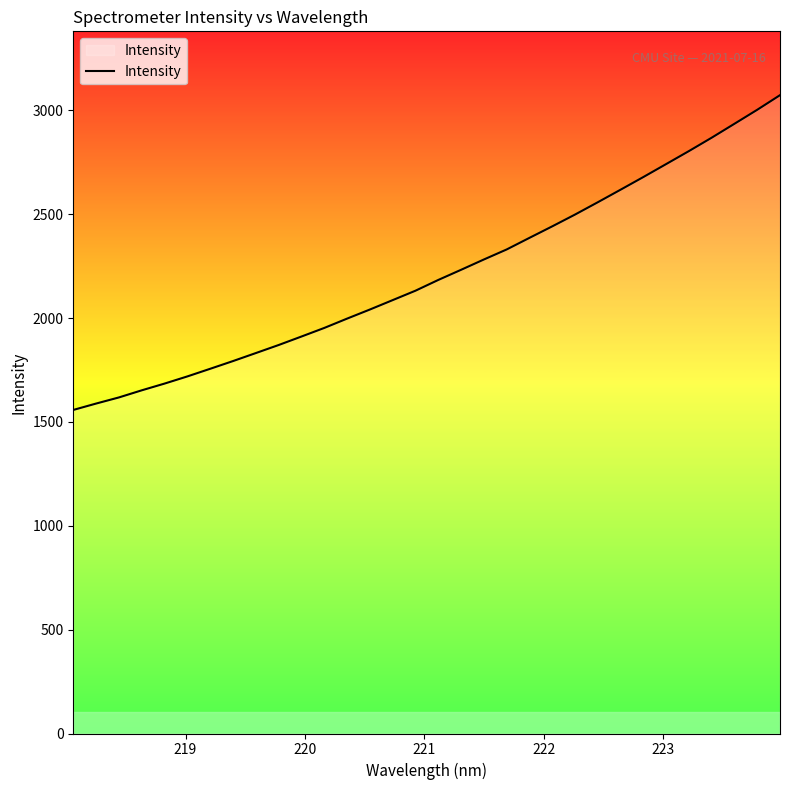

What is the sum of all values?

70836.3